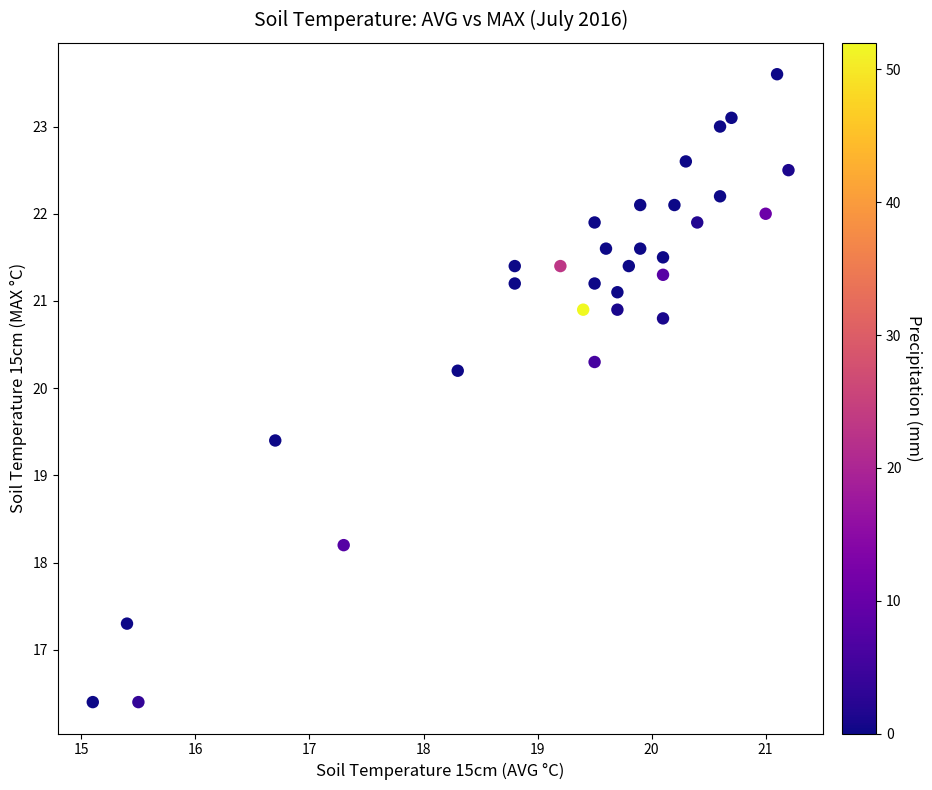

What Y value in the scatter plot is closest to 20?

20.2